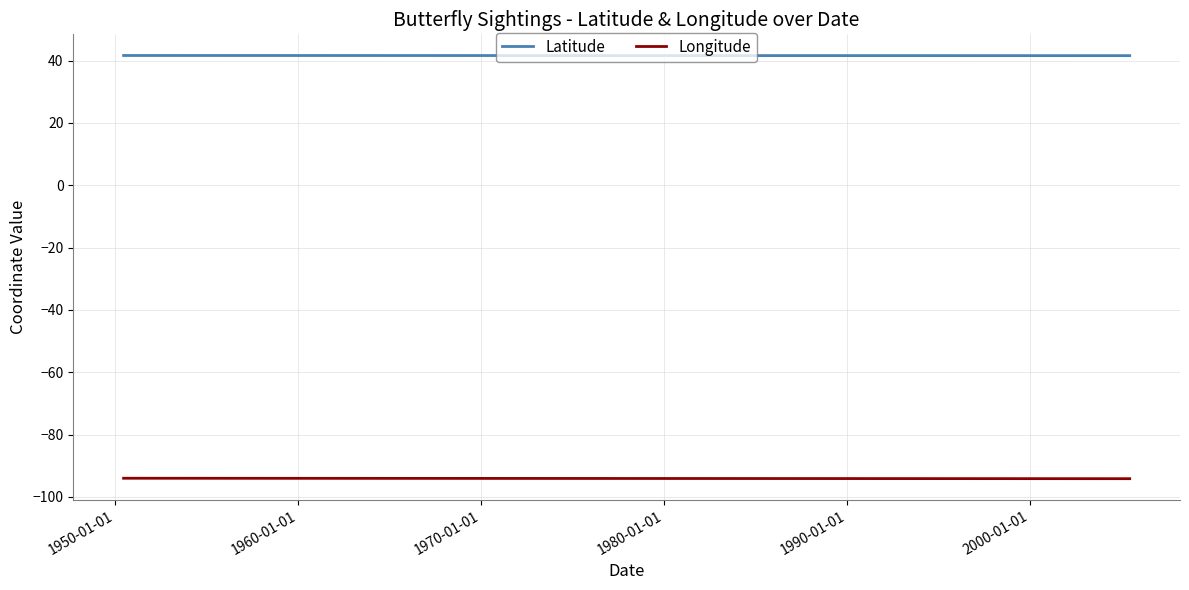

List the series in order of their overall mean, lowest first.

Longitude, Latitude